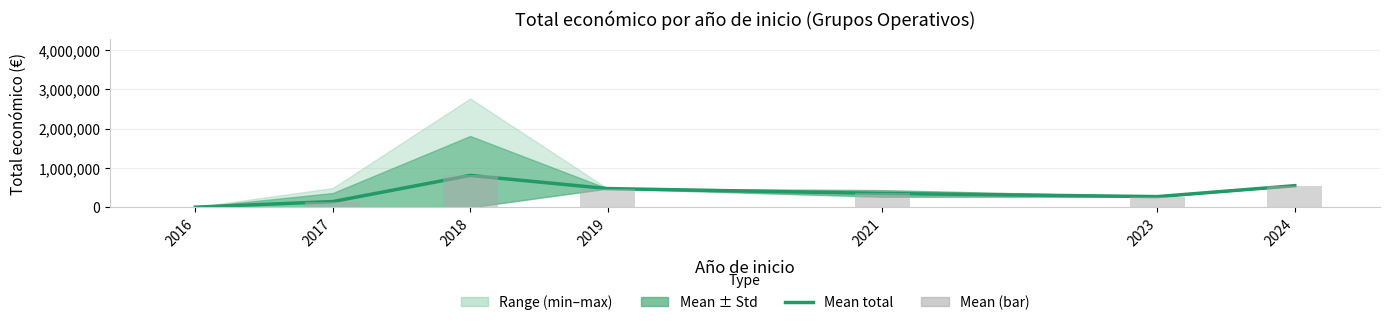

Reading right to left, what are all the values shown in this chart?

Mean total: 2024=553196.0	2023=275379.5	2021=356170.5	2019=479561.0	2018=813971.8	2017=149053.1	2016=6990.0
Mean (bar): 2024=553196.0	2023=275379.5	2021=356170.5	2019=479561.0	2018=813971.8	2017=149053.1	2016=6990.0